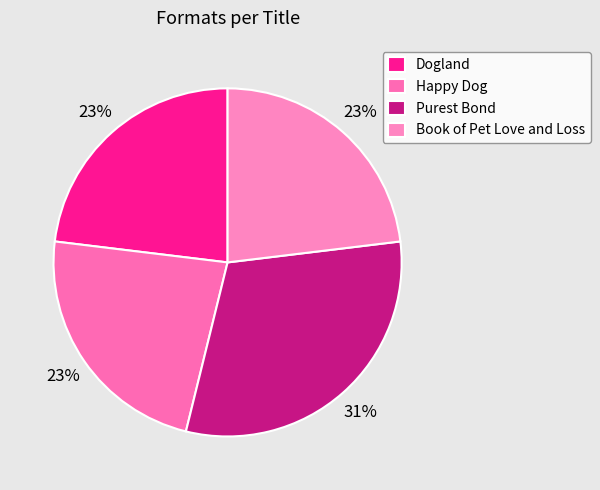

Rank the categories by value from highest to lowest.

Purest Bond, Dogland, Happy Dog, Book of Pet Love and Loss